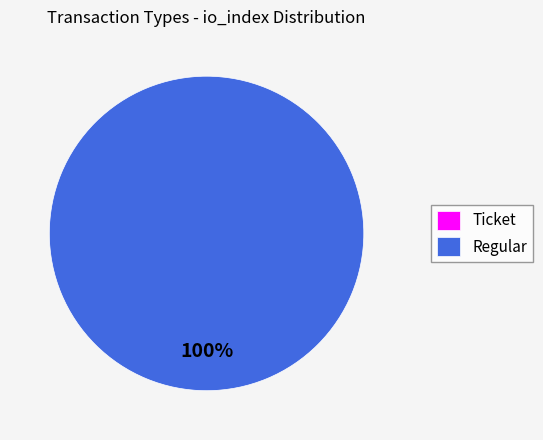

To the nearest percent, what portion does Regular represent?

100%